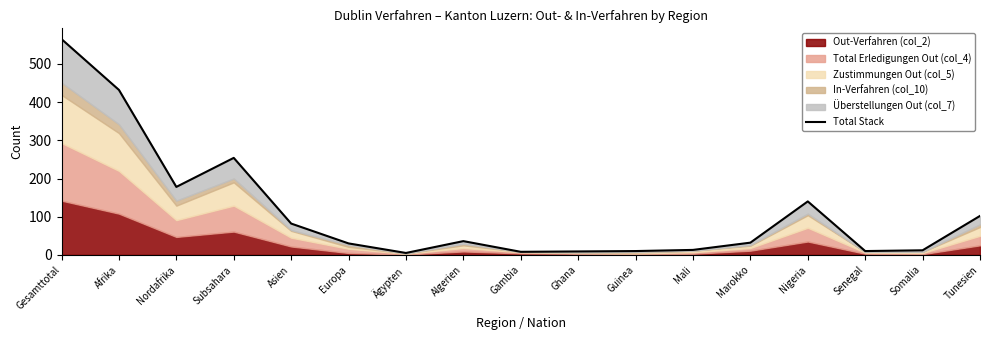

Reading right to left, what are all the values shown in this chart?

102	12	10	140	32	13	10	9	8	36	5	30	82	254	178	432	565